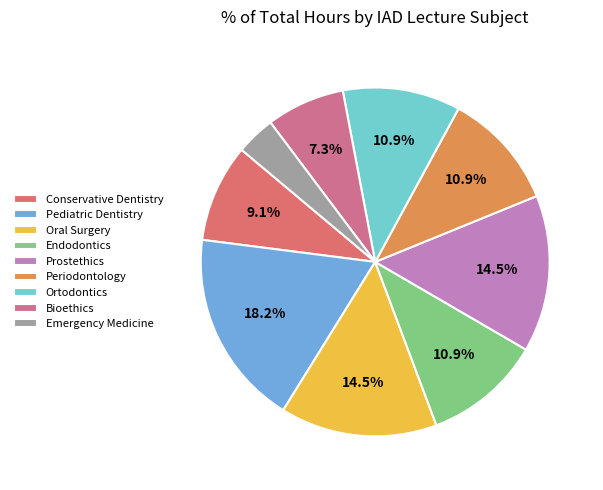

What percentage is the Ortodontics slice, to the nearest percent?

11%